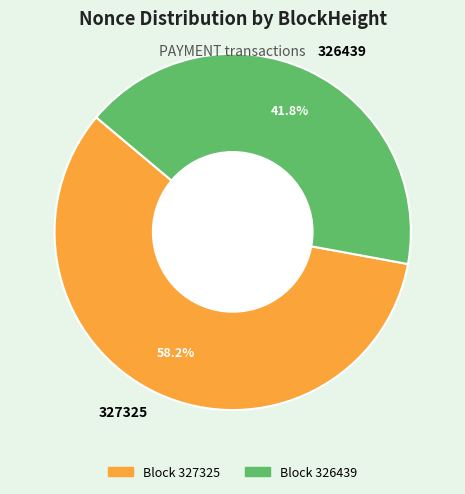

What is the smallest slice in the pie chart?

326439